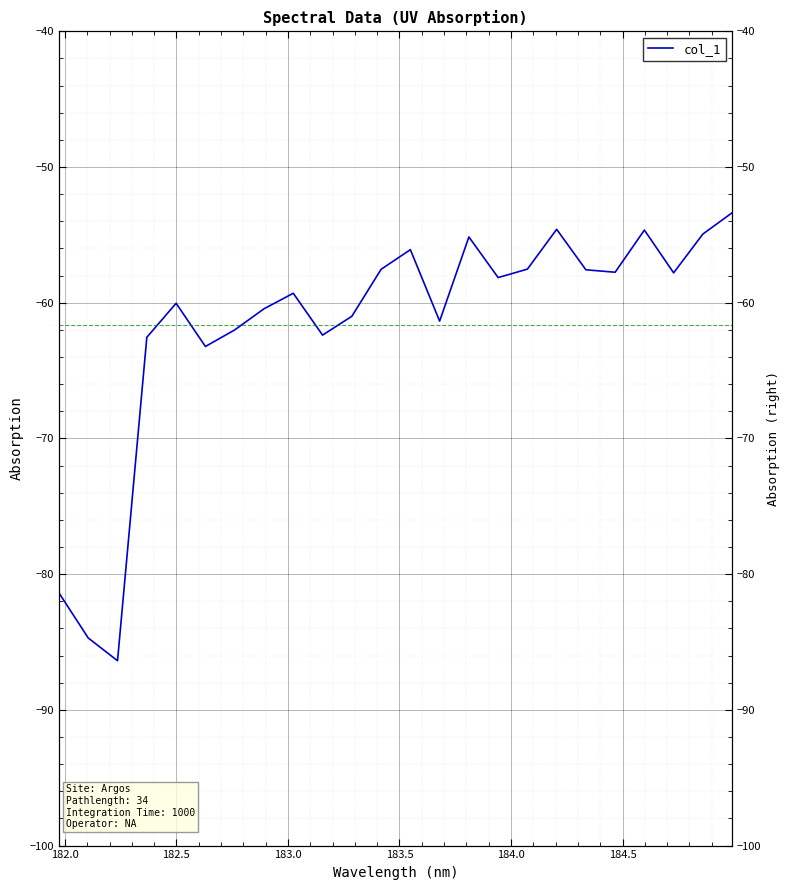

What is the greatest value displayed?

-53.4